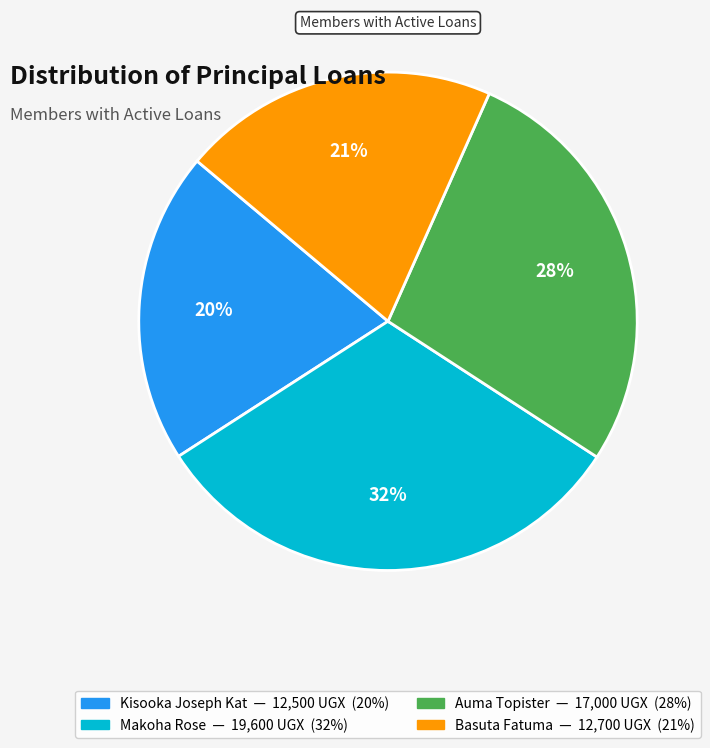

Between Basuta Fatuma and Auma Topister, which is larger?

Auma Topister